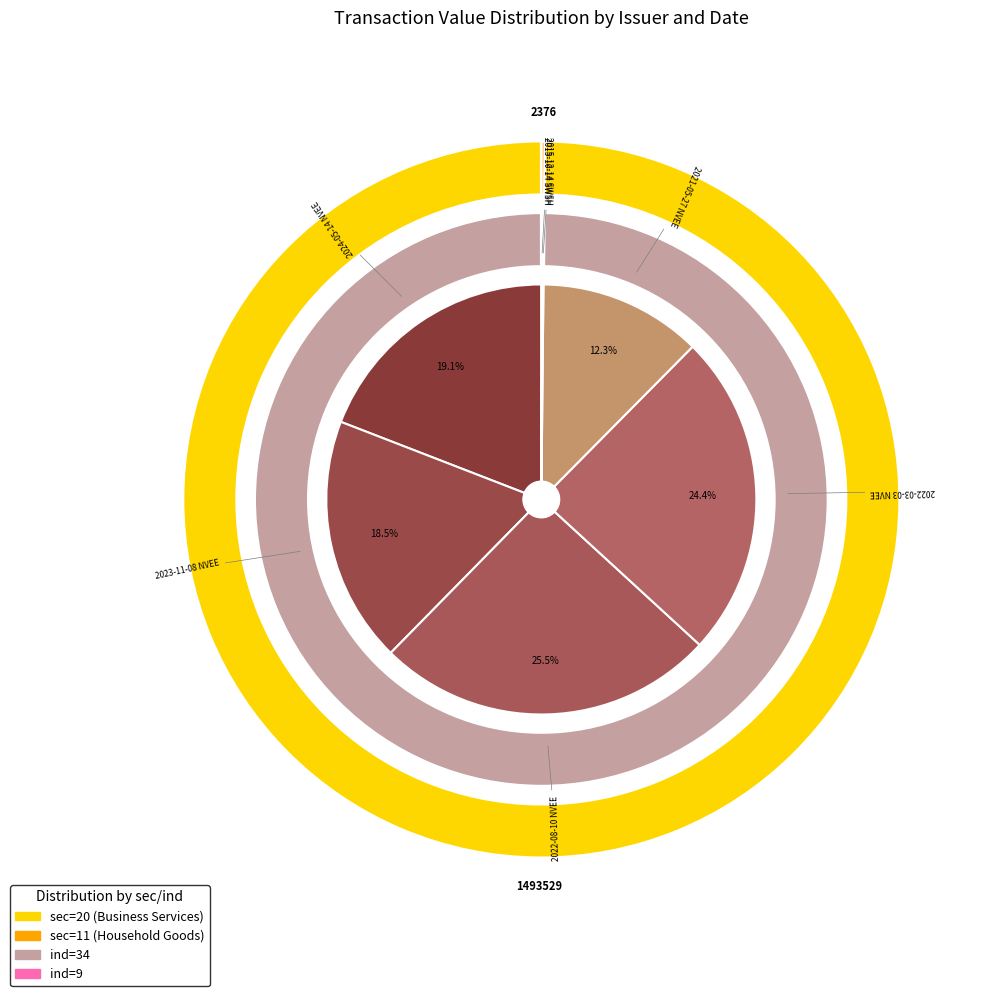

True or false: 2015-12-14 SWSH accounts for 6% of the total.

False